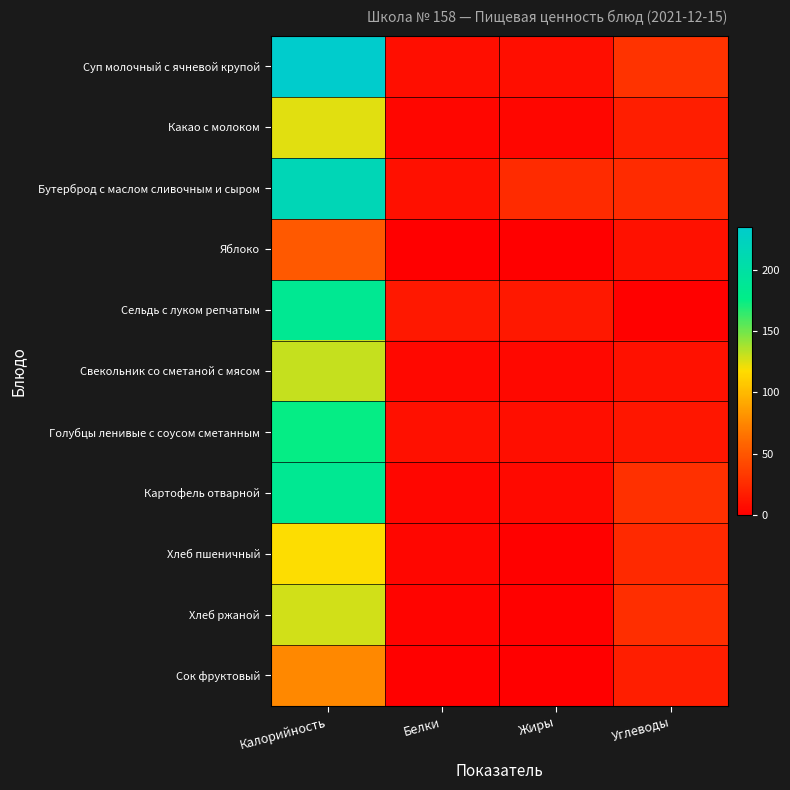

Which series has the largest range (max minus min)?

Суп молочный с ячневой крупой